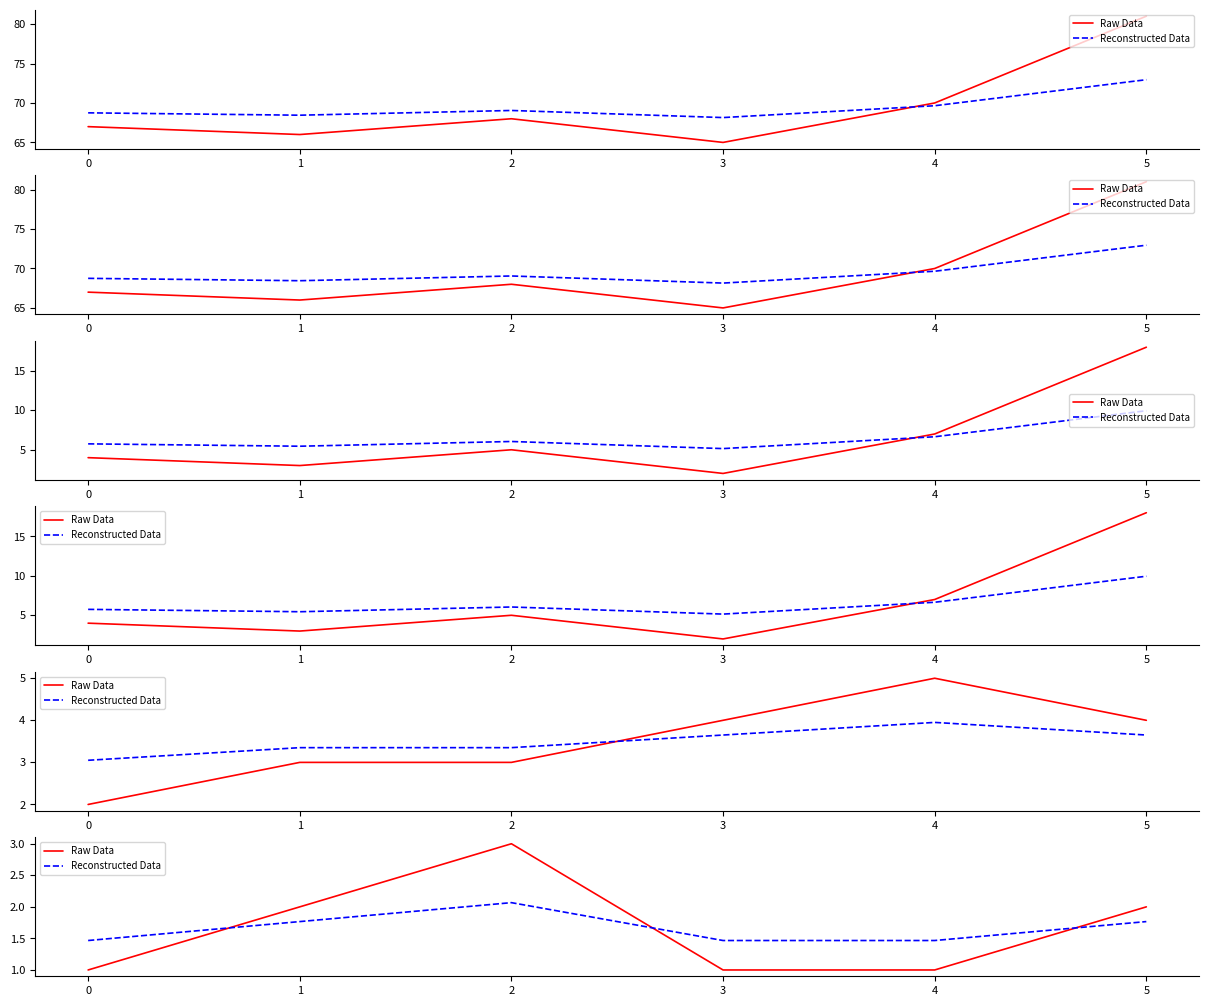

How many Raw Data values are between 1 and 2?

5